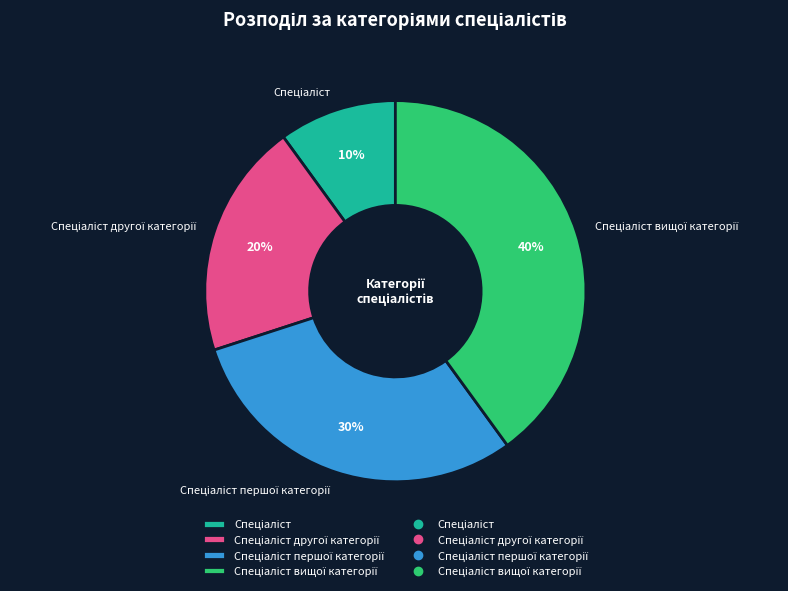

To the nearest percent, what is the average slice percentage?

25%